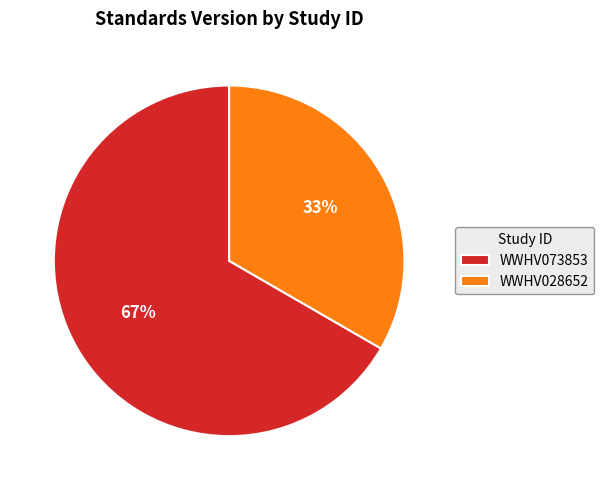

Is it true that WWHV073853 is 67% of the pie?

True